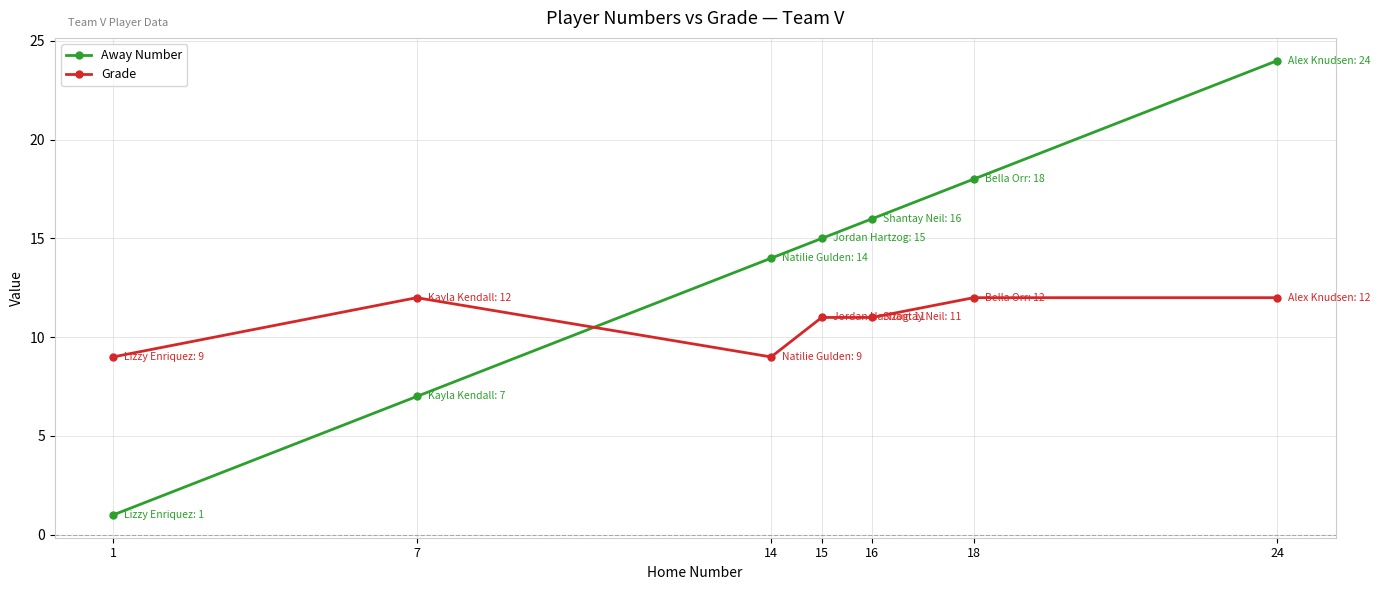

Rank the series by their average value, from lowest to highest.

Grade, Away Number